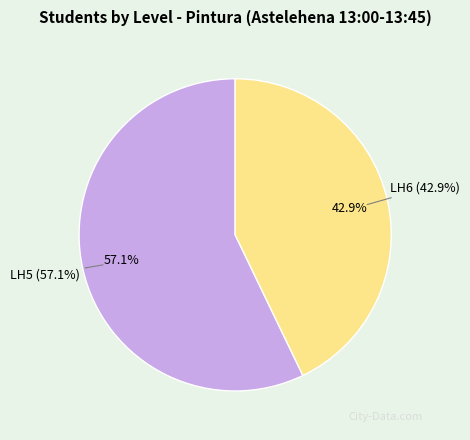

To the nearest percent, what is the average slice percentage?

50%